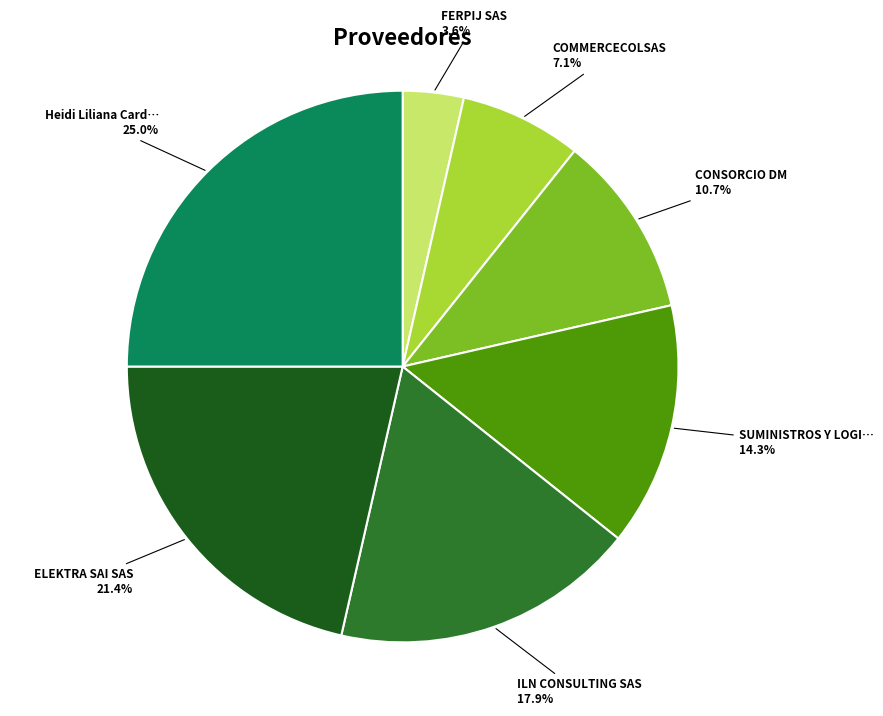

Is there any slice that represents more than half of the pie?

No